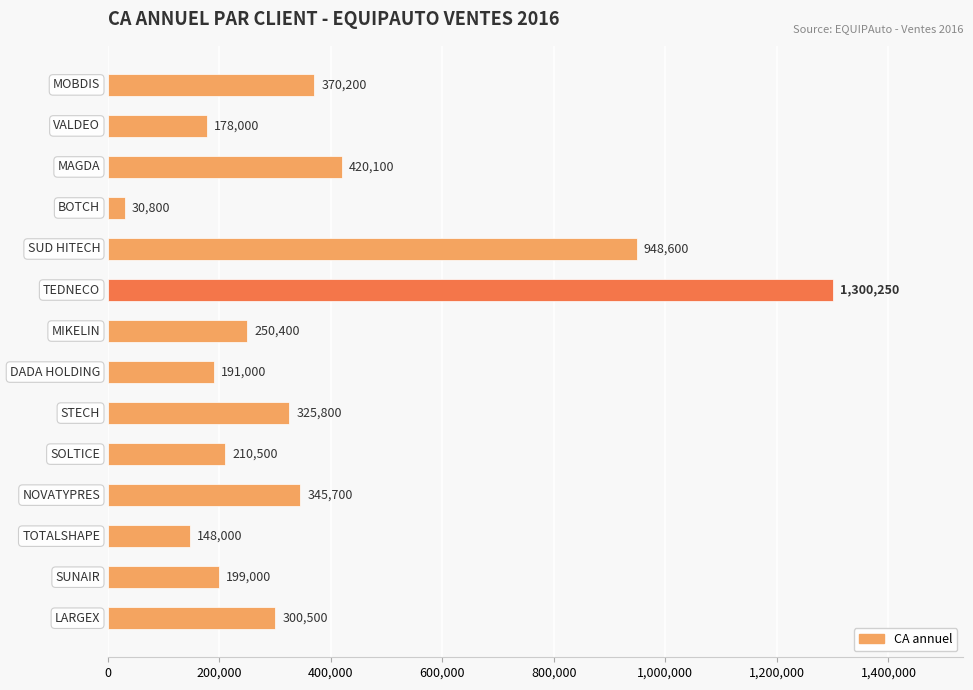

What is the difference between the second highest and minimum values?

917800